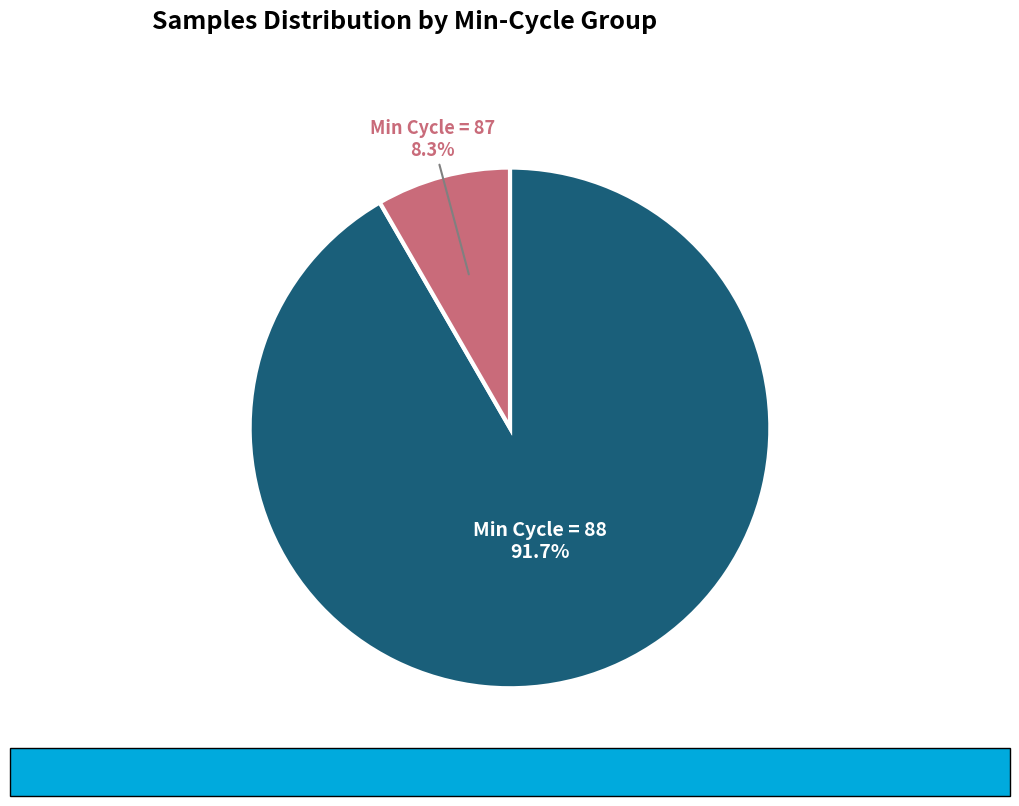

Is there any slice that represents more than half of the pie?

Yes